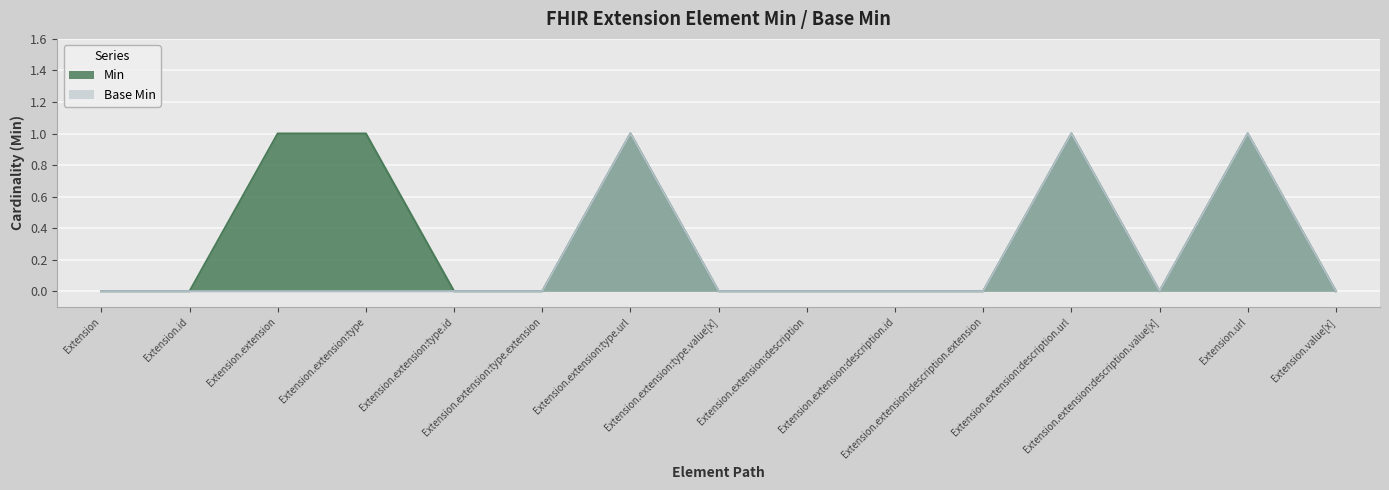

At Extension.extension:type.value[x], list the series in order from smallest to largest.

Min, Base Min